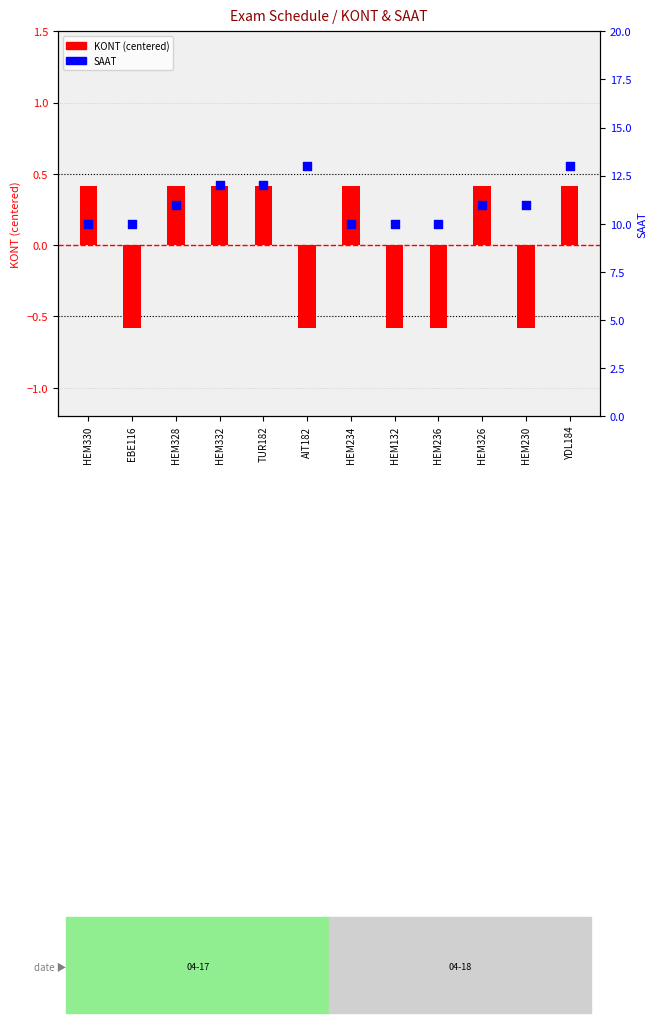

Which series has the largest Y range (max minus min)?

SAAT